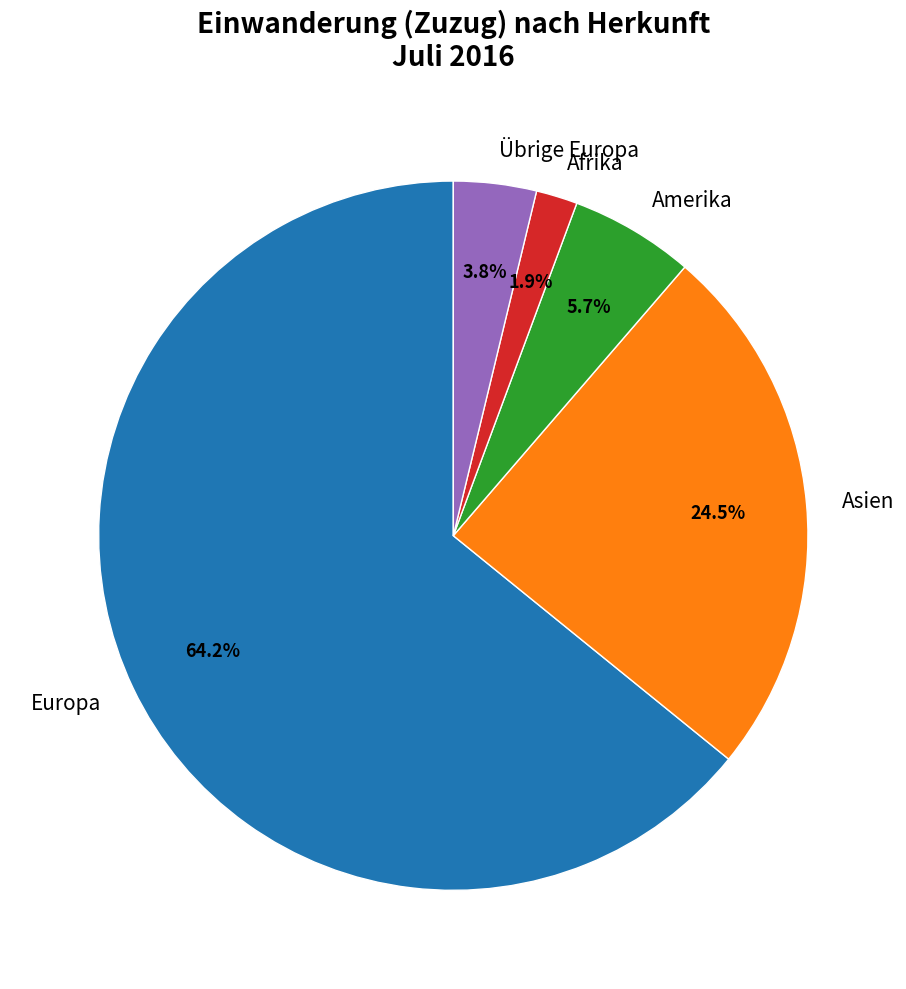

What is the largest slice in the pie chart?

Europa